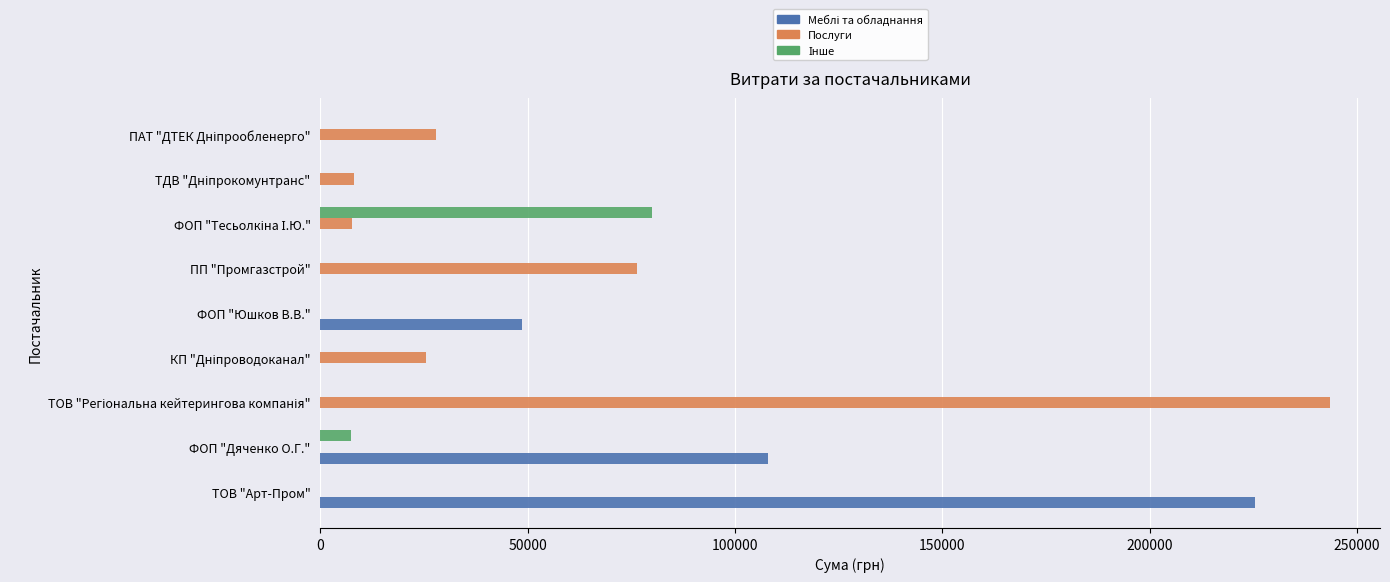

The value of Послуги at ПП "Промгазстрой" is 76271.6. True or false?

True